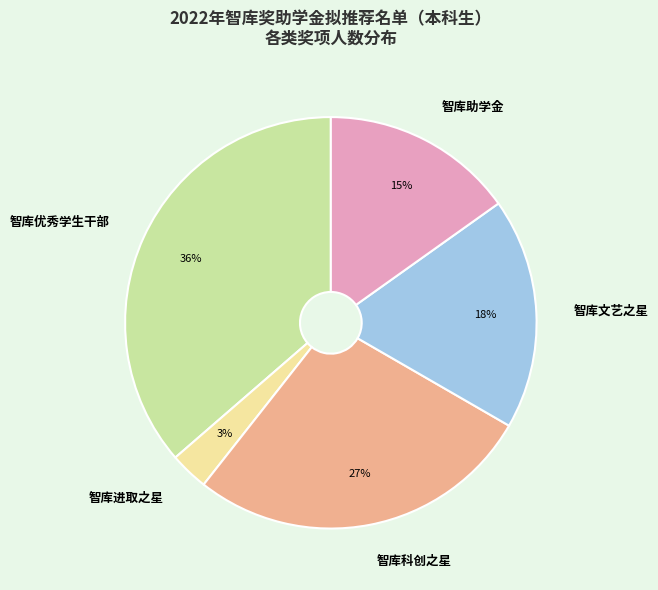

Which category has the smallest portion of the pie?

智库进取之星